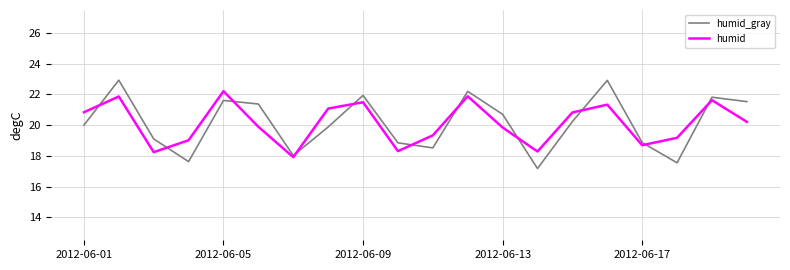

What is the lowest value of the humid series?

17.9